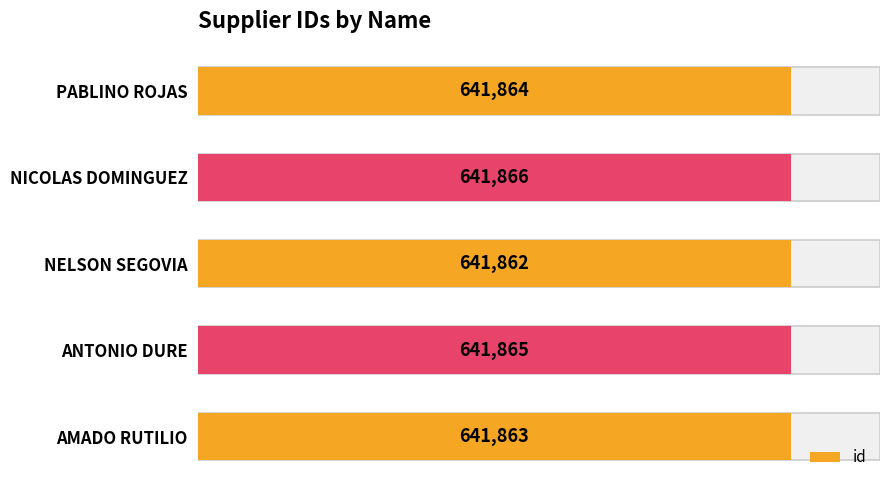

What is the sum of all values?

3209320